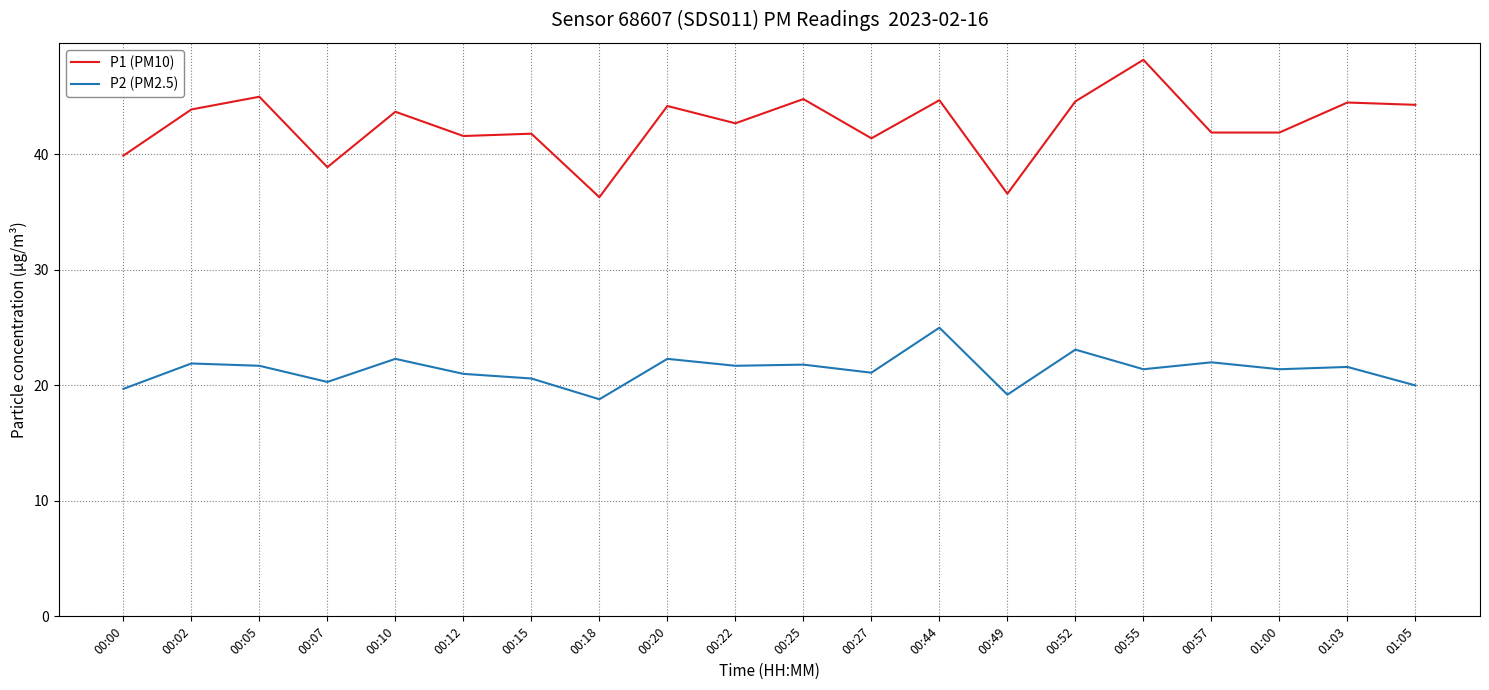

What position from the right is 01:05?

1